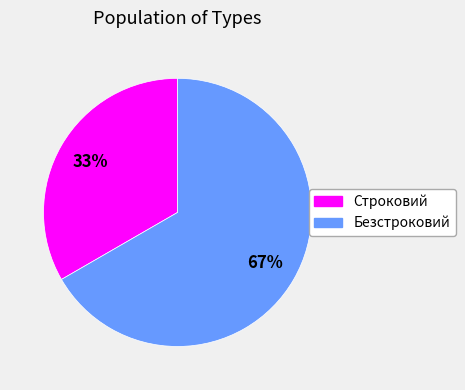

Is it true that Безстроковий is 57% of the pie?

False